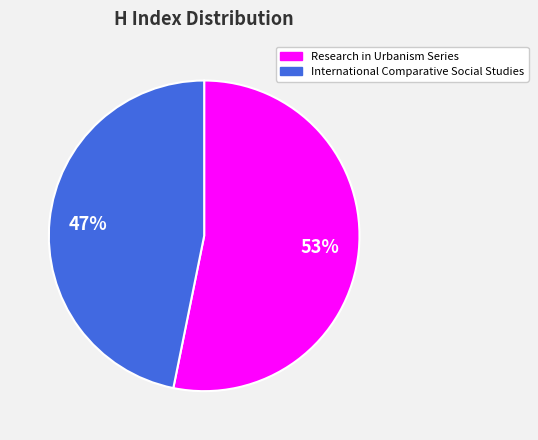

Count the number of slices in the pie.

2